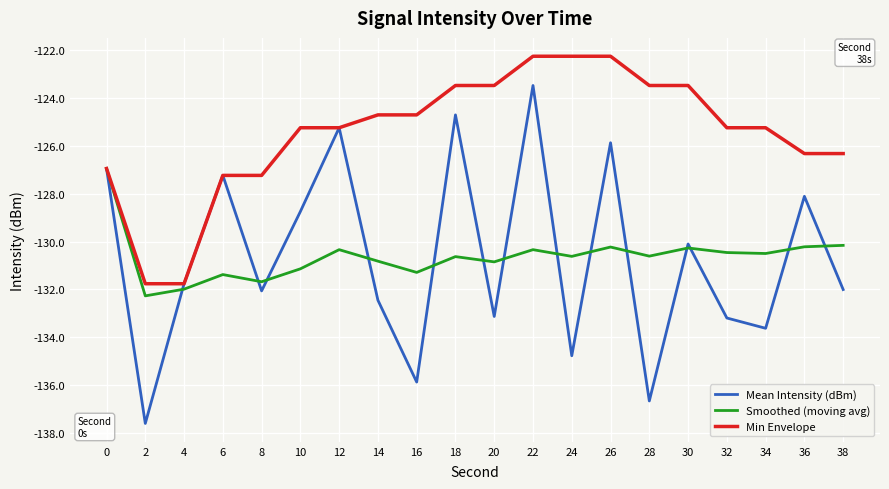

Rank the series at 14 from lowest to highest value.

Mean Intensity (dBm), Smoothed (moving avg), Min Envelope